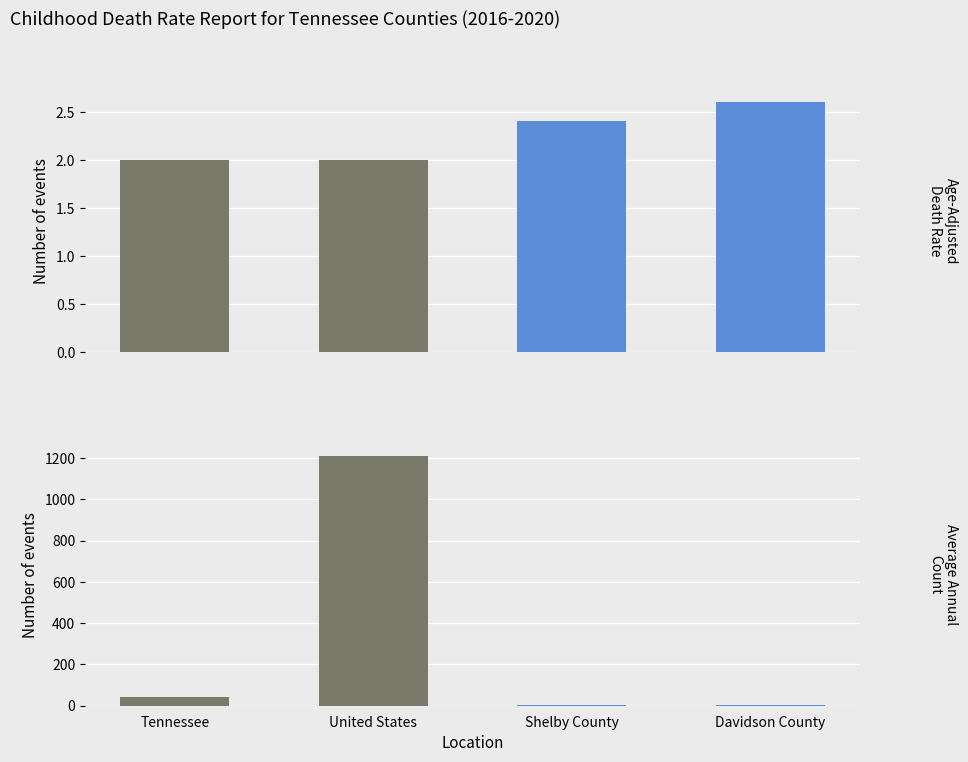

How many data points in Average Annual Count are less than 43?

2